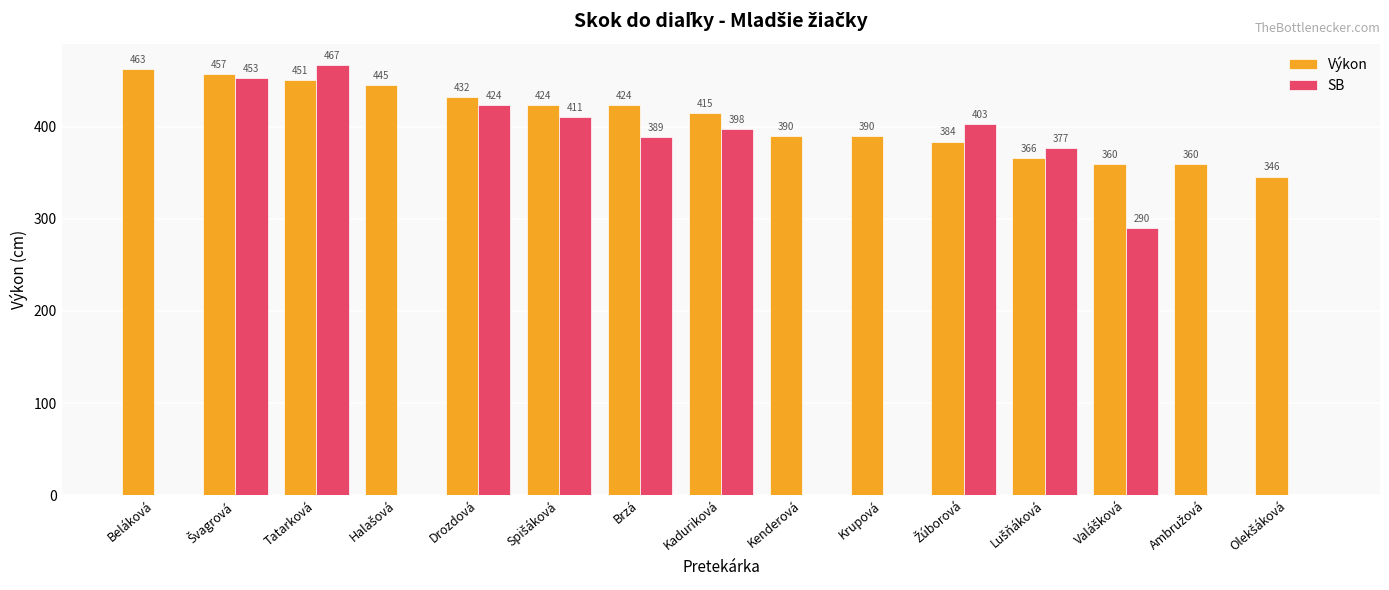

At which label does SB reach its peak?

Tatarková